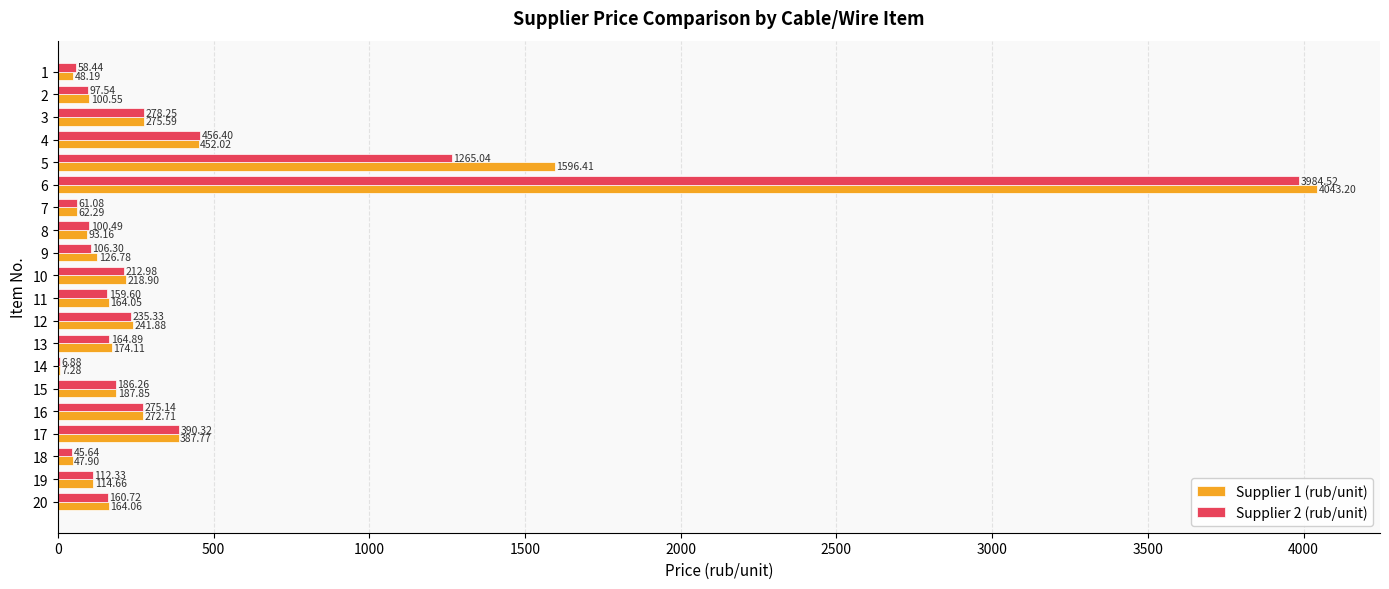

Which series changed the most between 7 and 16?

Supplier 2 (rub/unit)